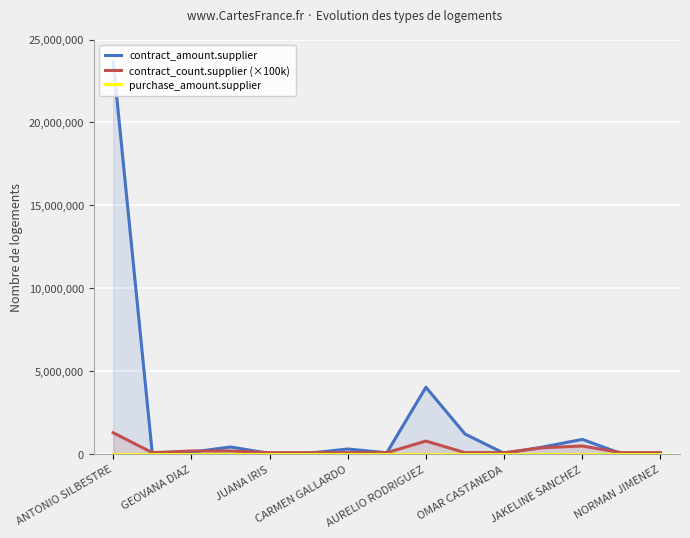

The value of contract_amount.supplier at JAKELINE SANCHEZ is 900000.0. True or false?

True